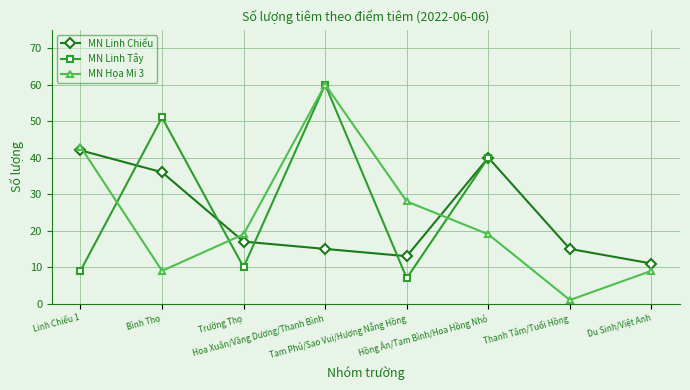

True or false: MN Họa Mi 3 has more than 0 interior local peaks.

True